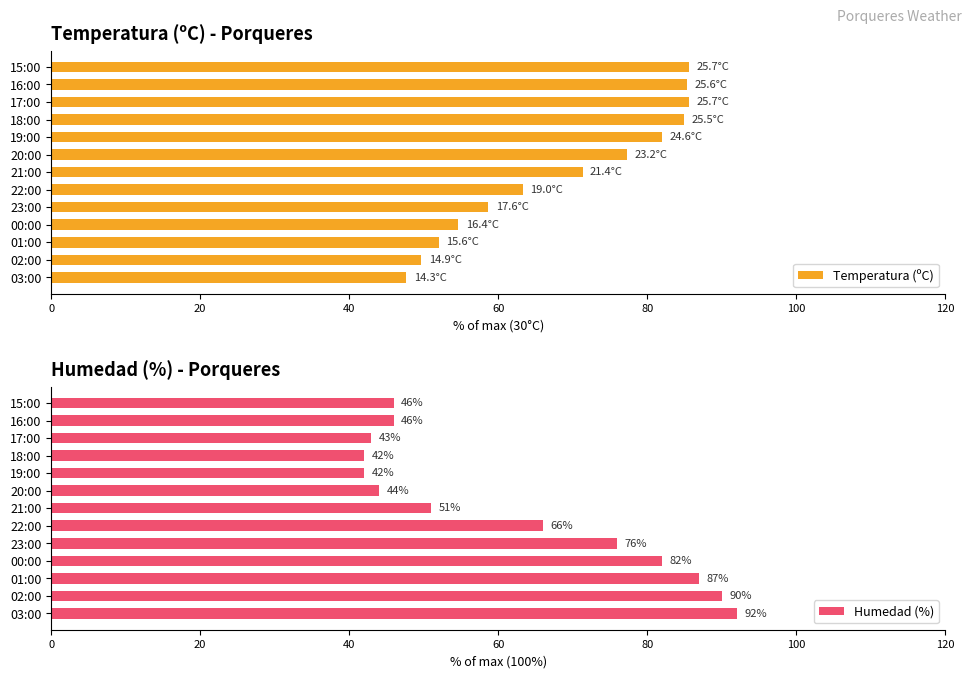

What is the minimum value for Temperatura (ºC)?

47.7